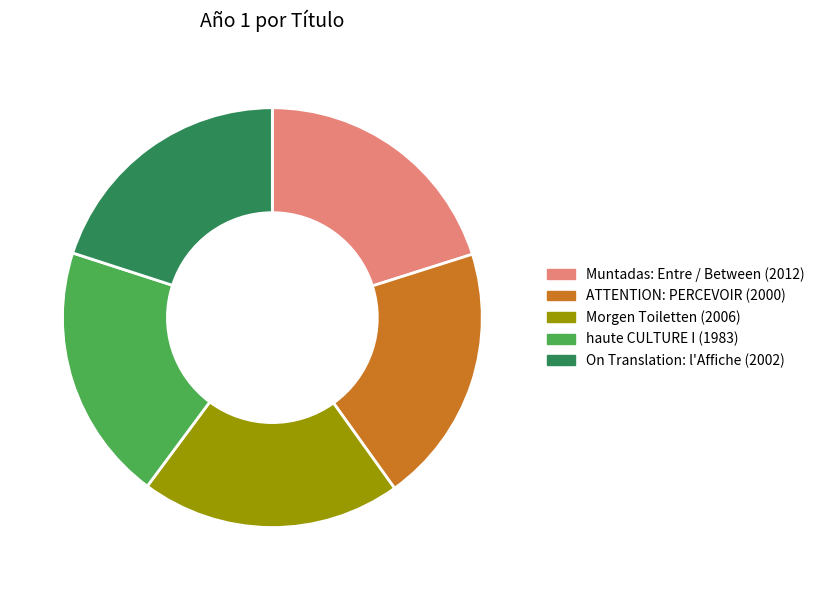

What is the ratio of the value at haute CULTURE I to the value at Morgen Toiletten?

1.0